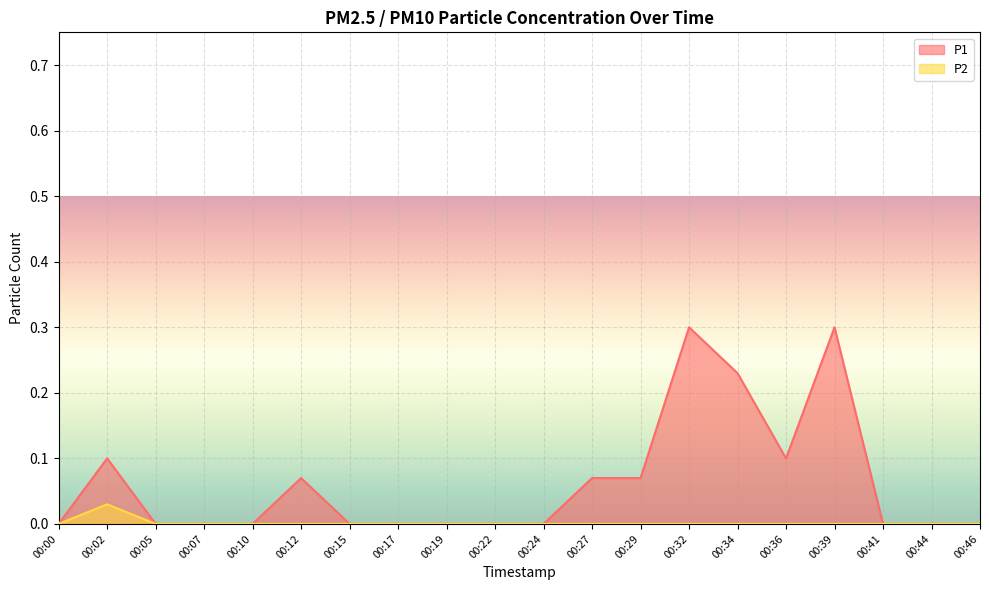

True or false: P2 and P1 intersect in this chart.

False